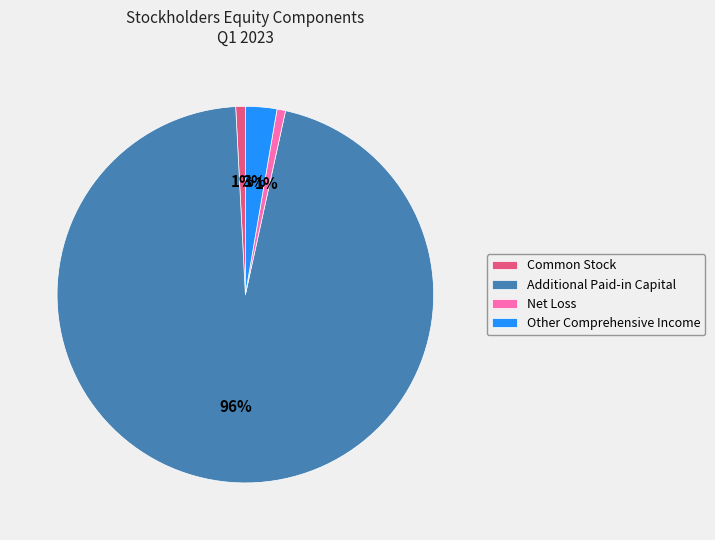

Do Net Loss and Other Comprehensive Income together represent more than half of the pie?

No